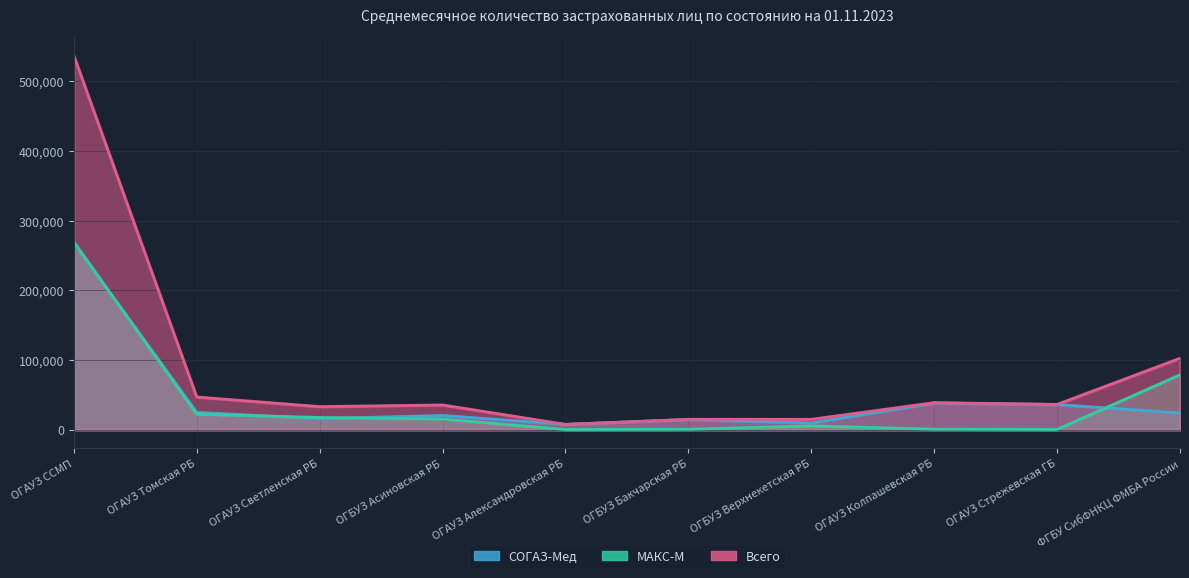

What value does the Всего series have at ОГБУЗ Асиновская РБ?

35310